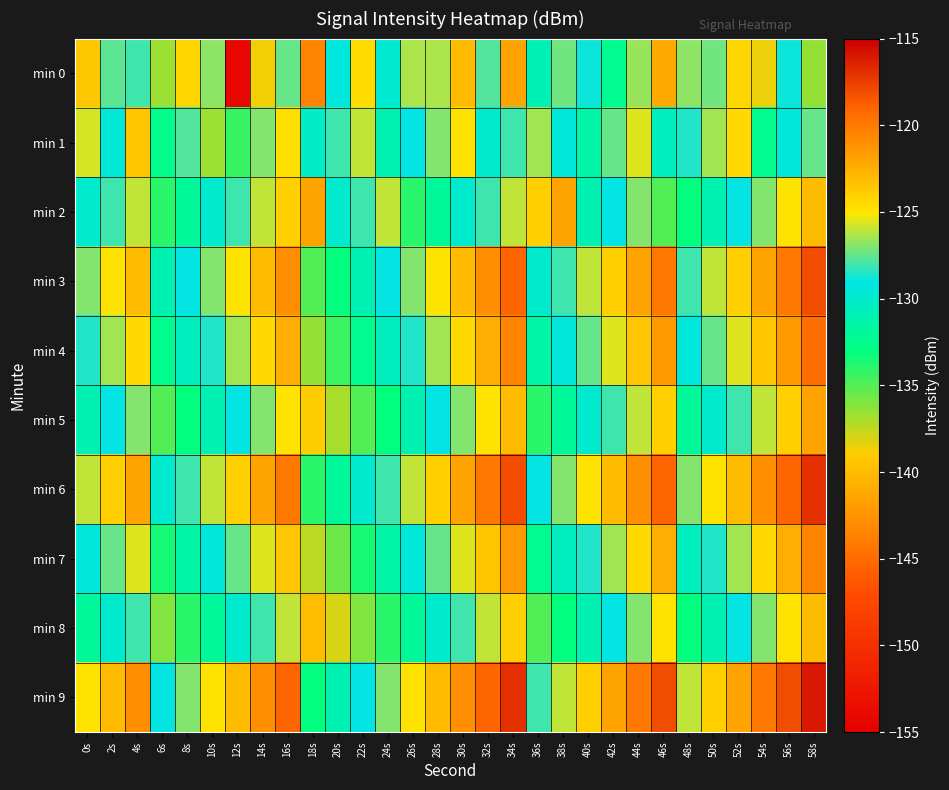

Which has a higher value, 54s or 14s?

54s